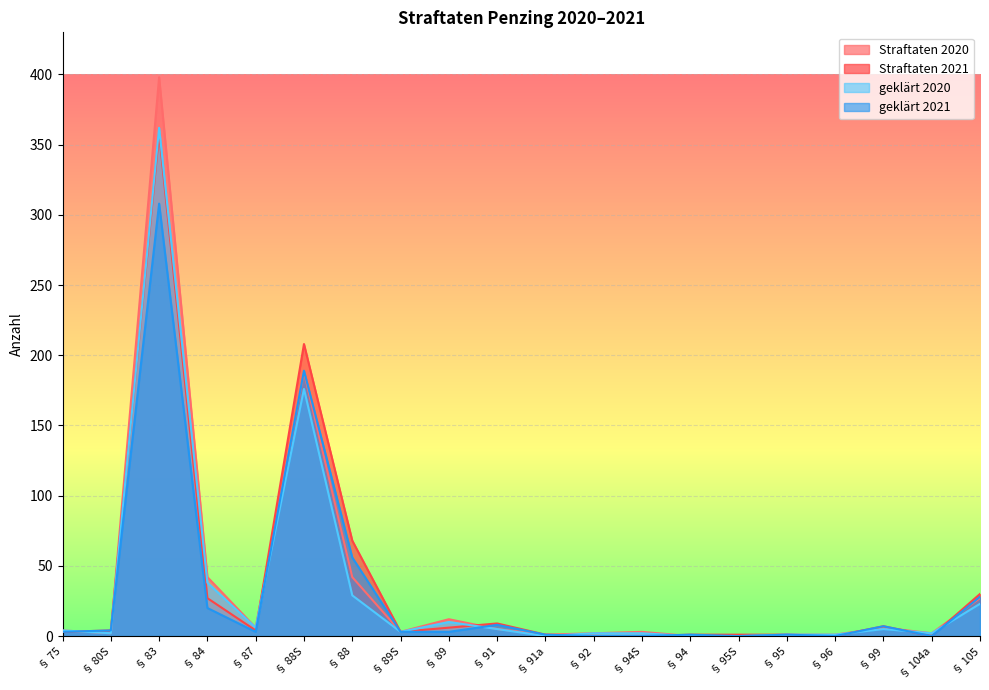

What is the value of the geklärt 2021 point at the 6th from the left?

189